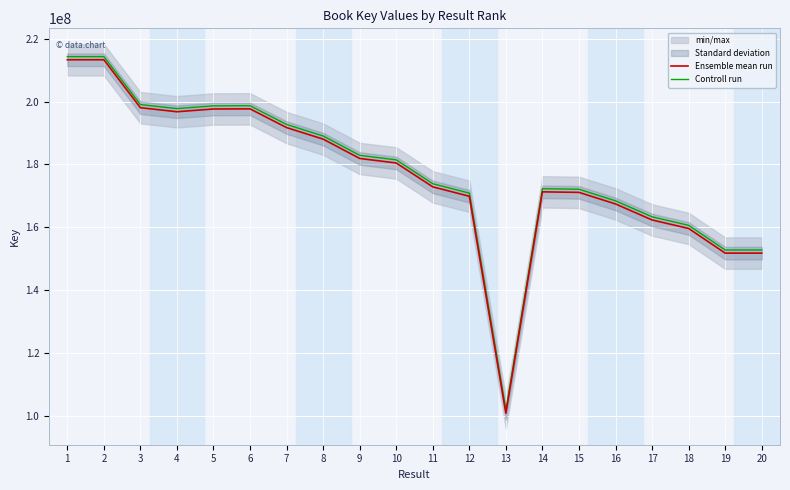

How many data points in Ensemble mean run are less than 180464022?

10